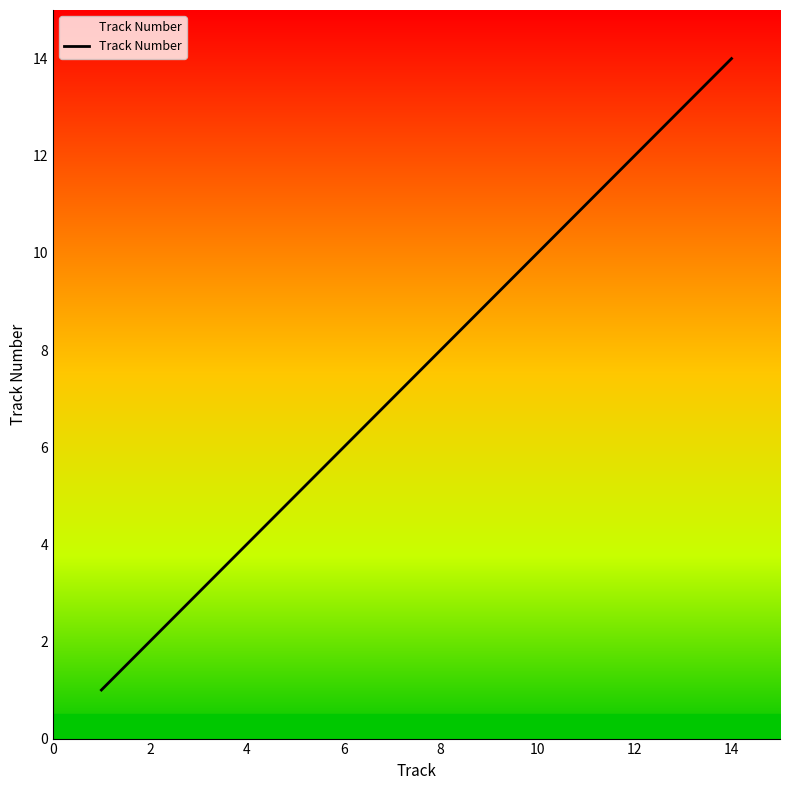

What is the difference between the maximum and minimum values?

13